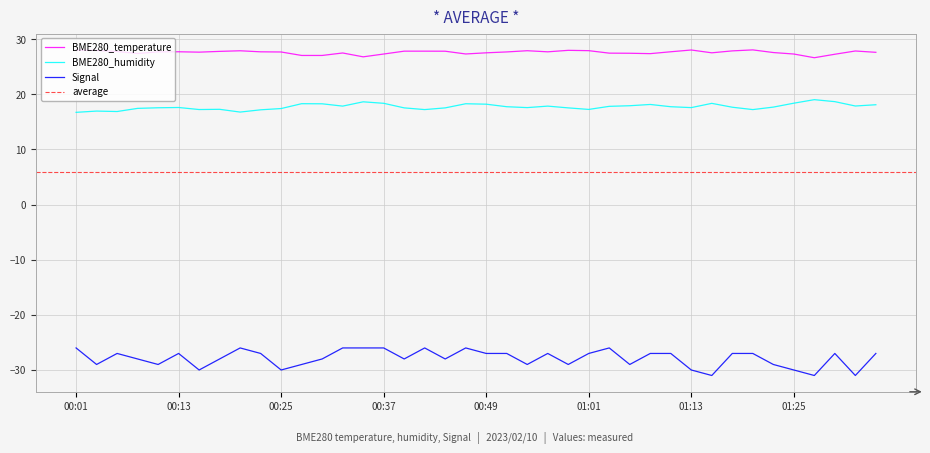

True or false: Signal and BME280_temperature cross at least once.

False